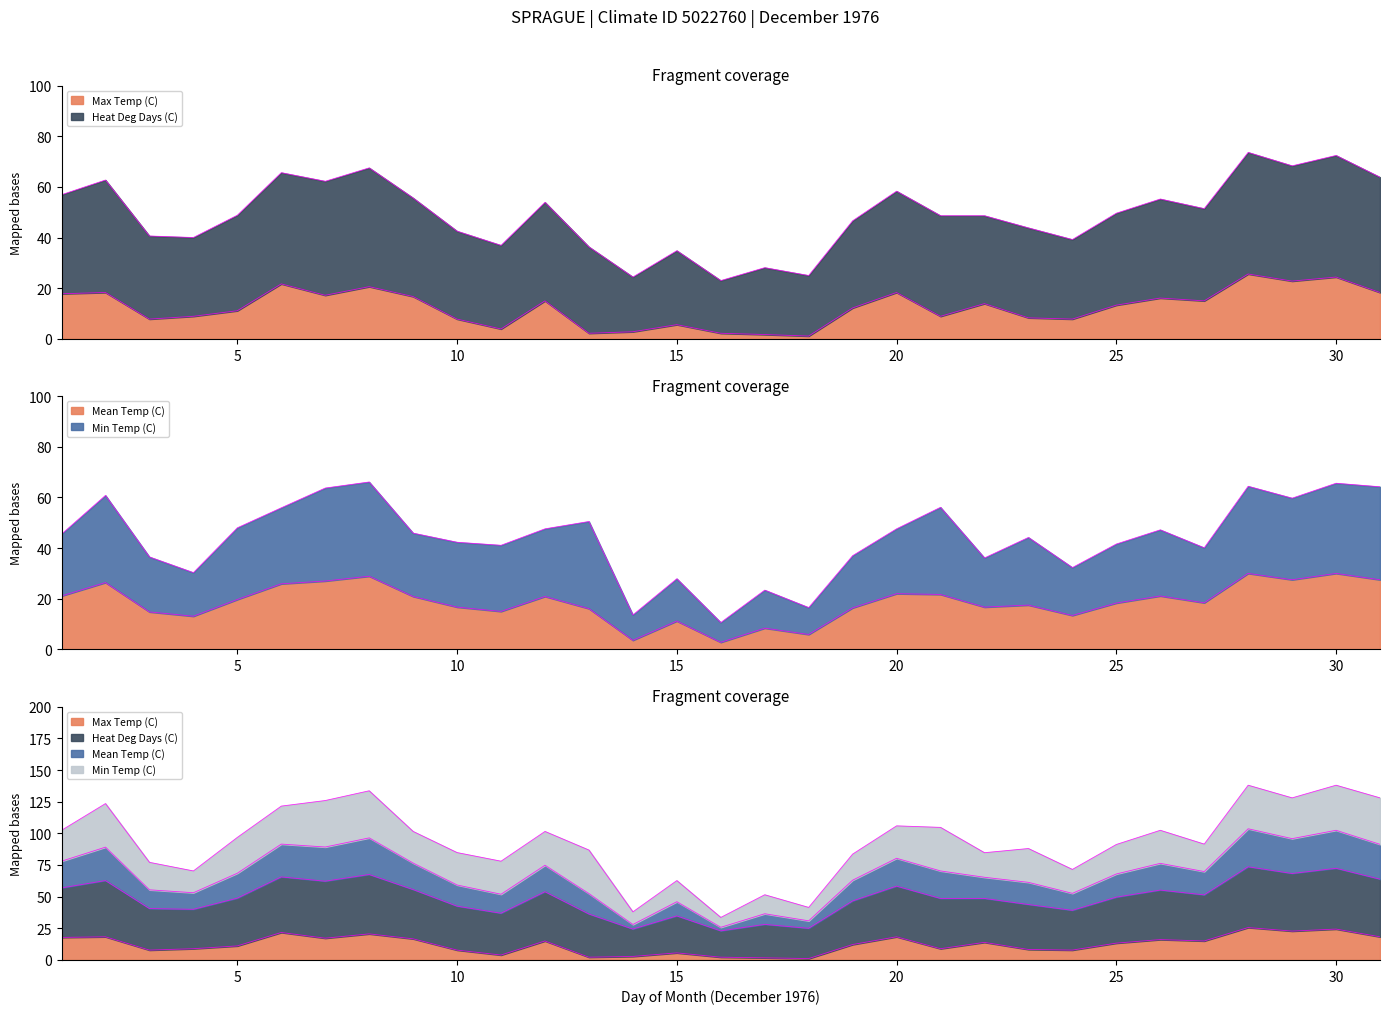

Which series has the largest total across all categories?

Heat Deg Days (C)